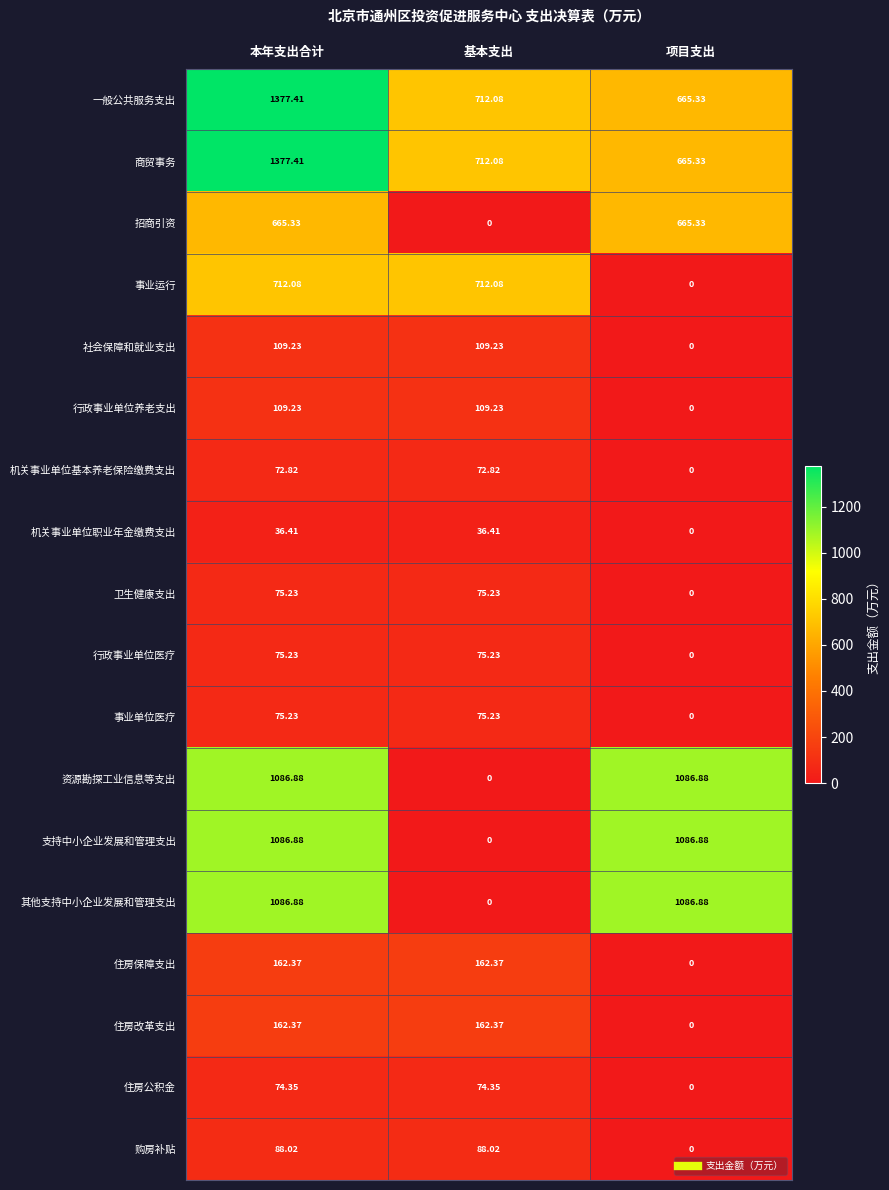

At which category is the sum across all series the highest?

本年支出合计